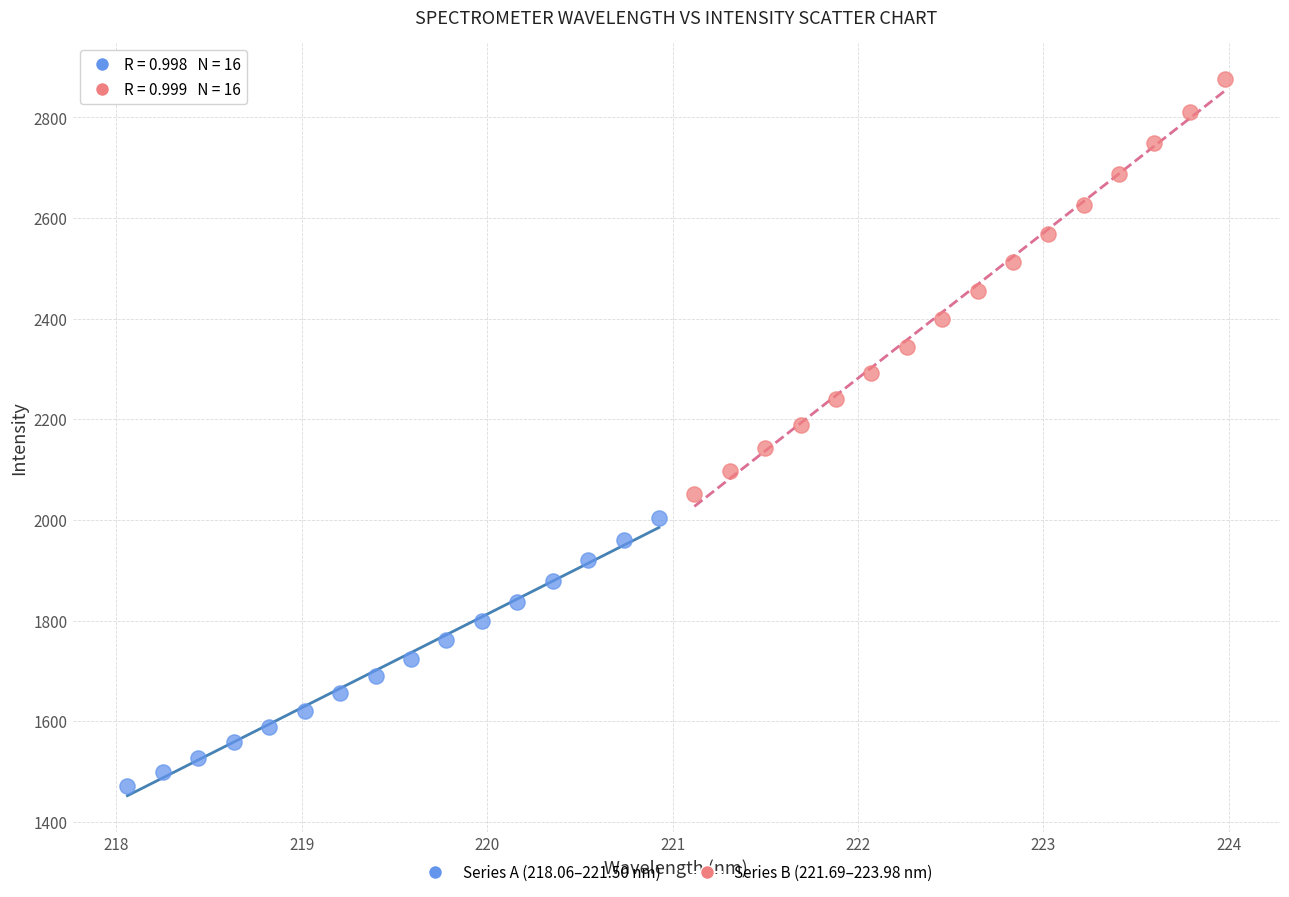

Which series reaches the maximum Y coordinate?

Series B (221.69–223.98 nm)